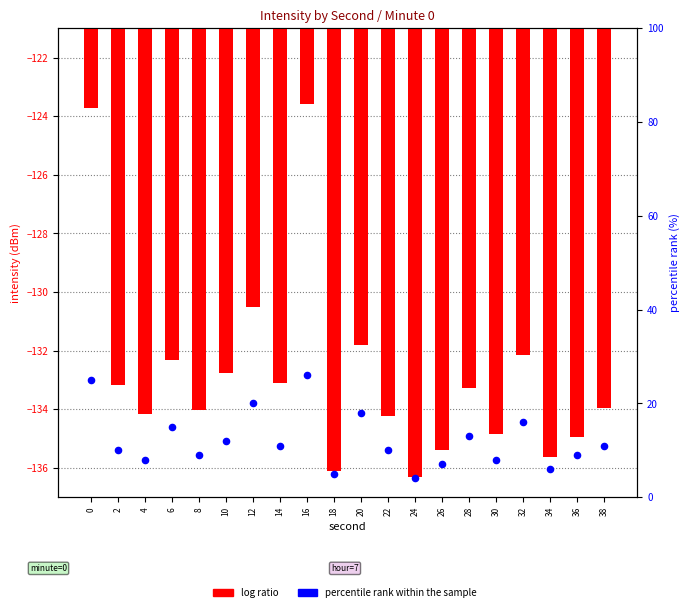

What is the total value across all series at 22?

-124.2